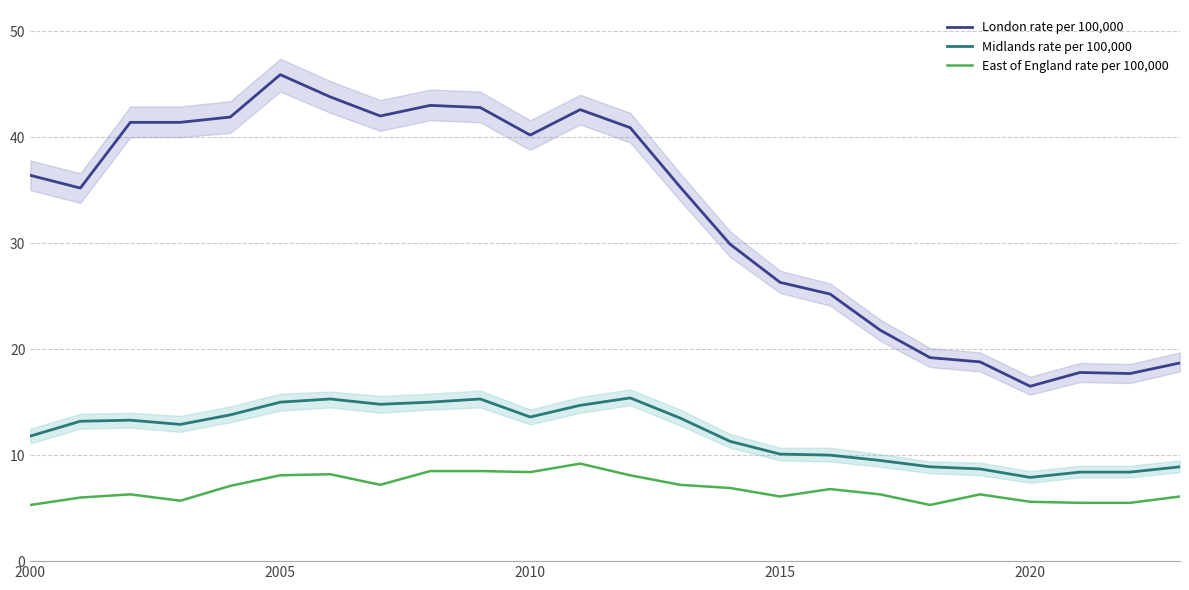

True or false: Midlands rate per 100,000 and London rate per 100,000 intersect in this chart.

False